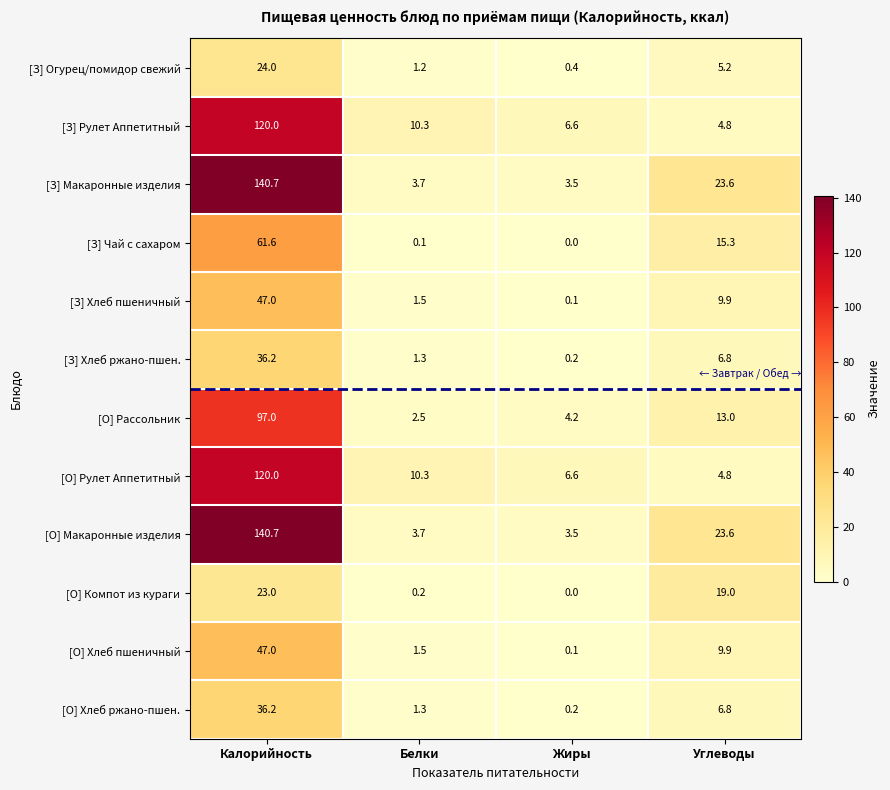

Is it true that [О] Рулет Аппетитный equals 8.0 at Углеводы?

False